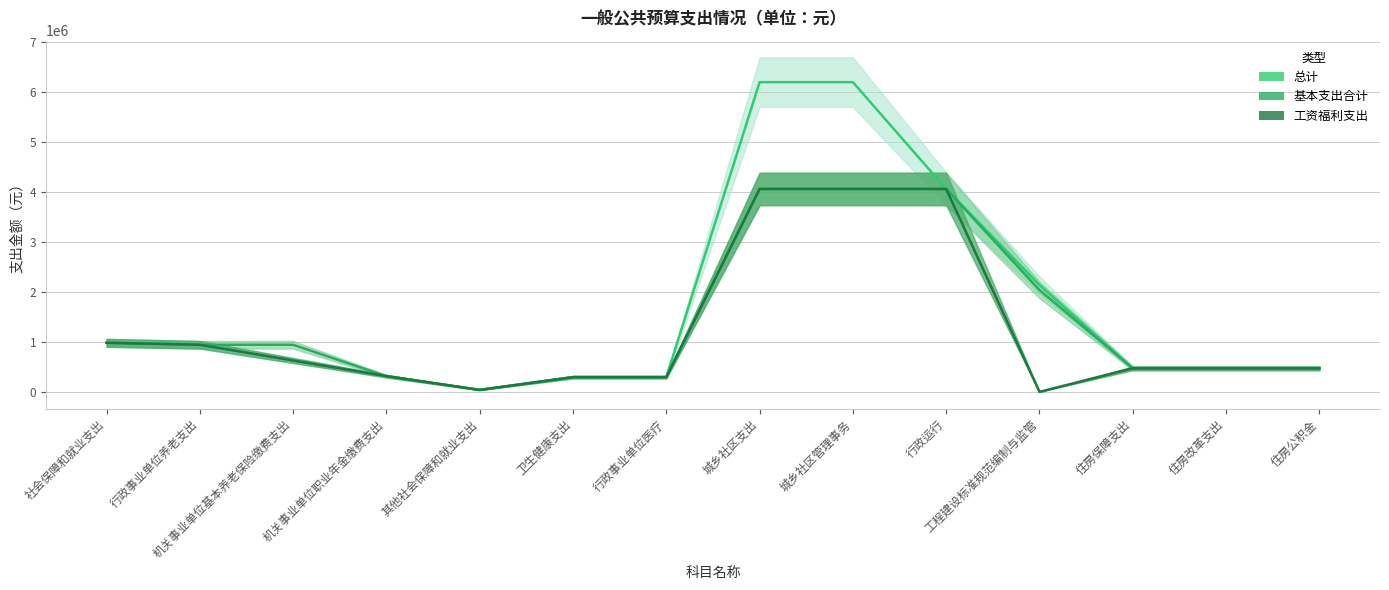

Which category has the highest value in the 基本支出合计 series?

城乡社区支出